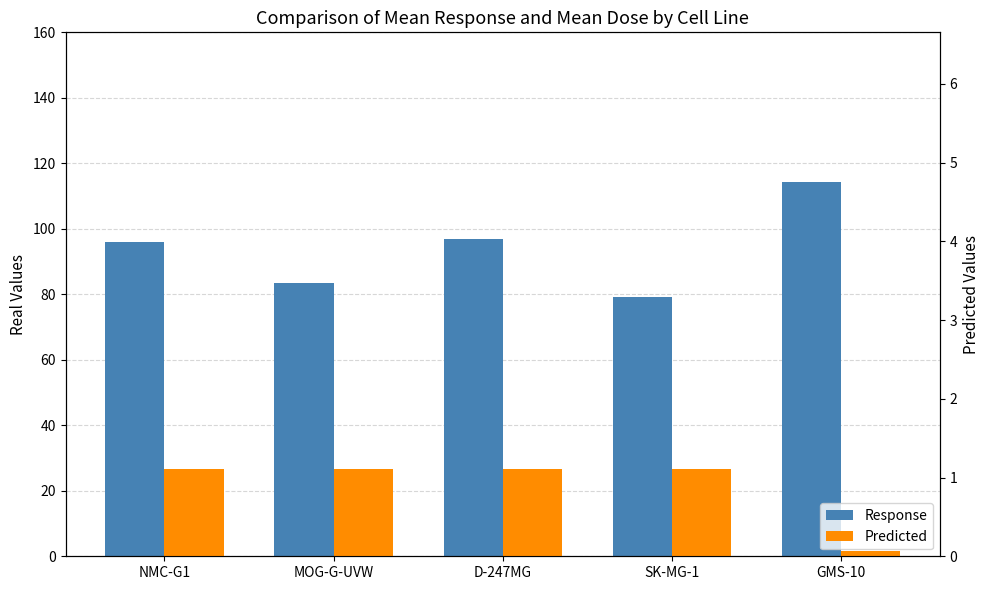

What is the label of the 4th bar from the right?

MOG-G-UVW